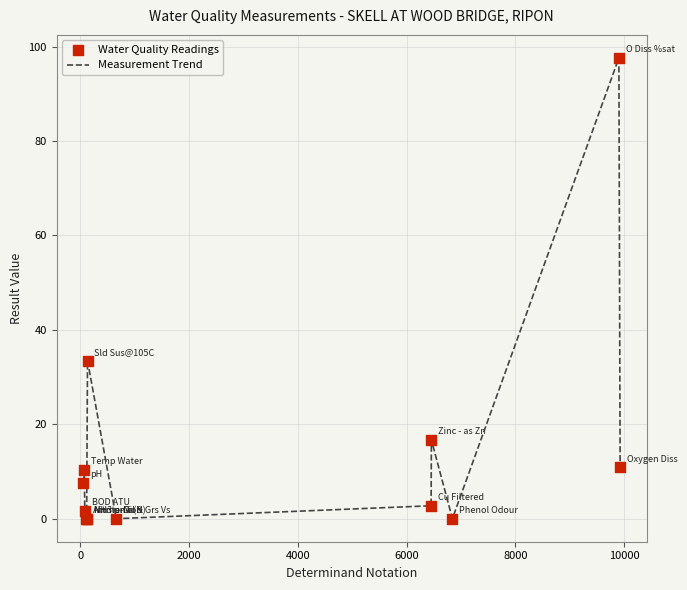

How many lines are shown in the chart?

1